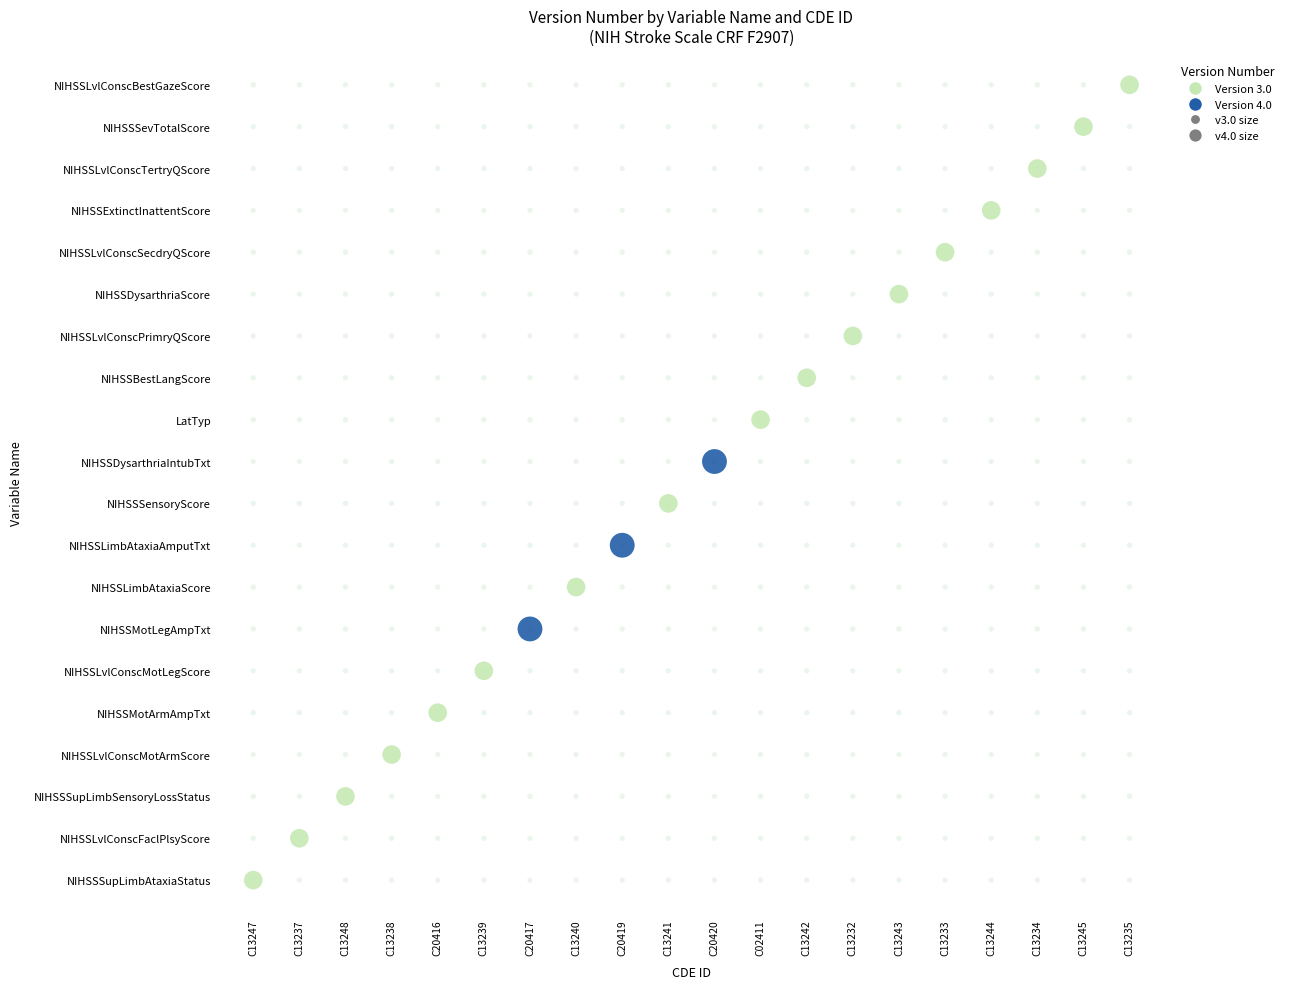

At which label is the value closest to 9?

C13241